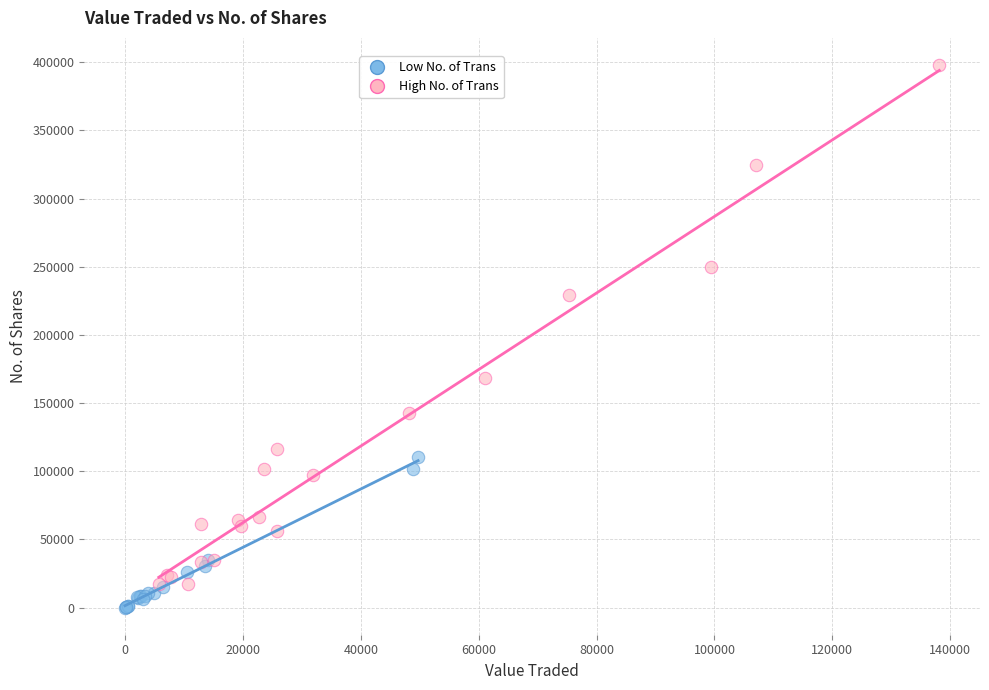

Which series reaches the maximum Y coordinate?

High No. of Trans